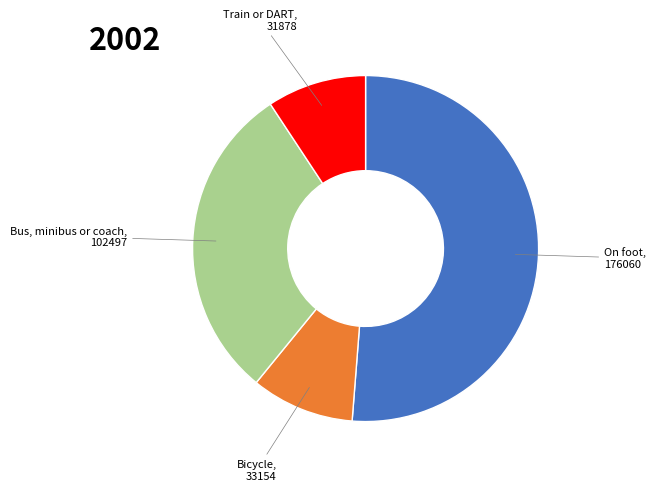

Is there a majority slice in this chart?

Yes